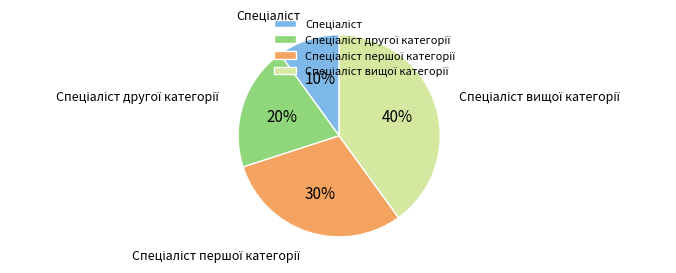

Is there a majority slice in this chart?

No